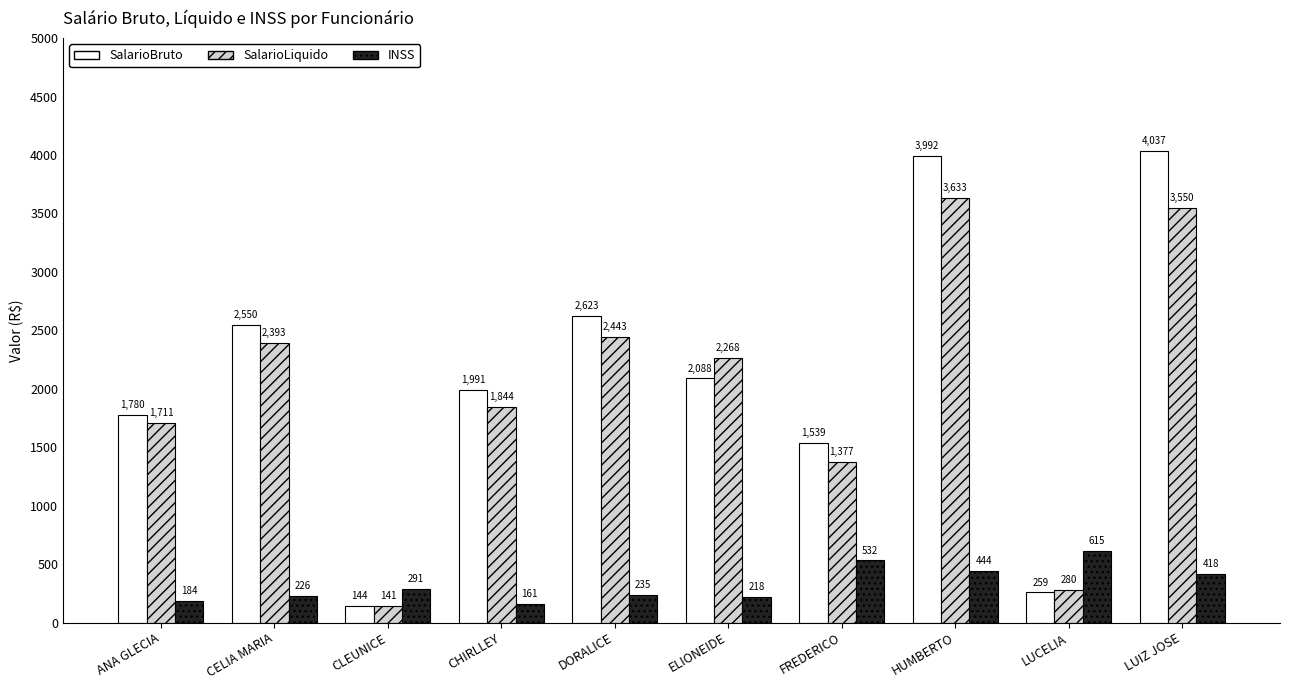

At CLEUNICE, list the series in order from smallest to largest.

SalarioLiquido, SalarioBruto, INSS